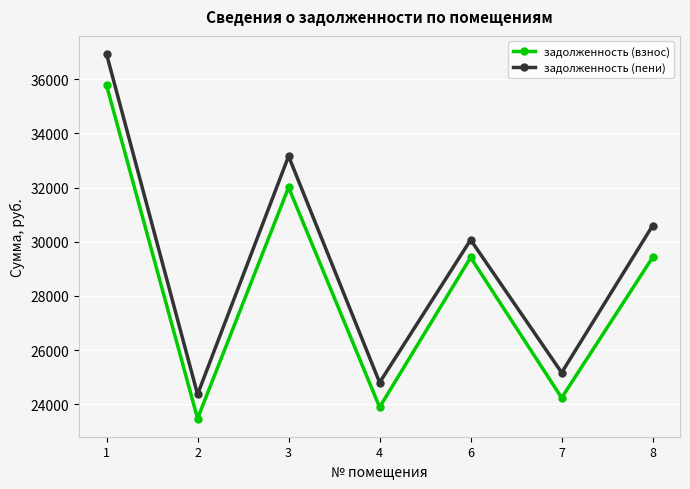

List the series in order of their overall mean, lowest first.

задолженность (взнос), задолженность (пени)